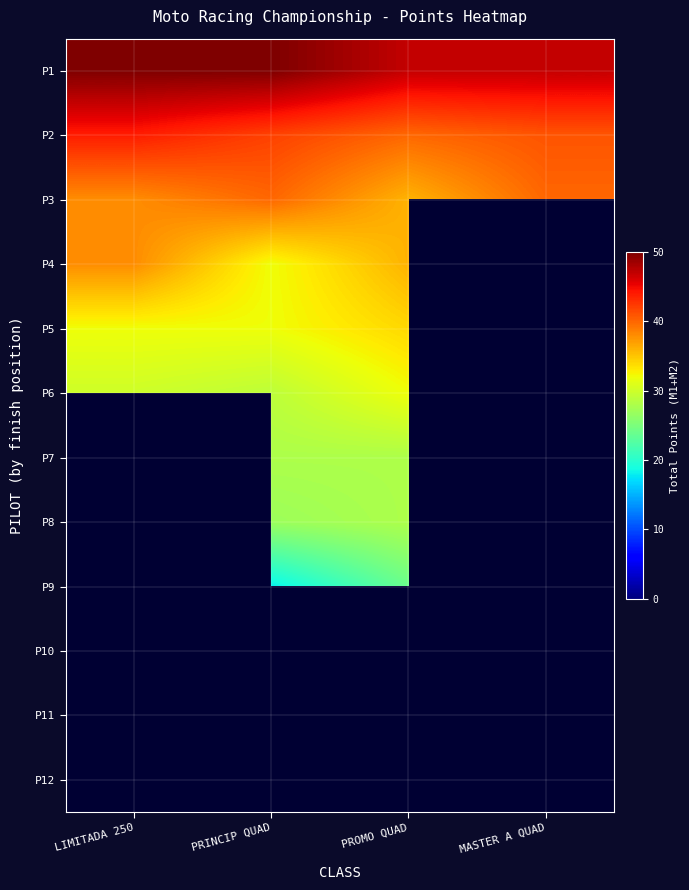

What is the difference between the highest and lowest values at MASTER A QUAD?

7.0